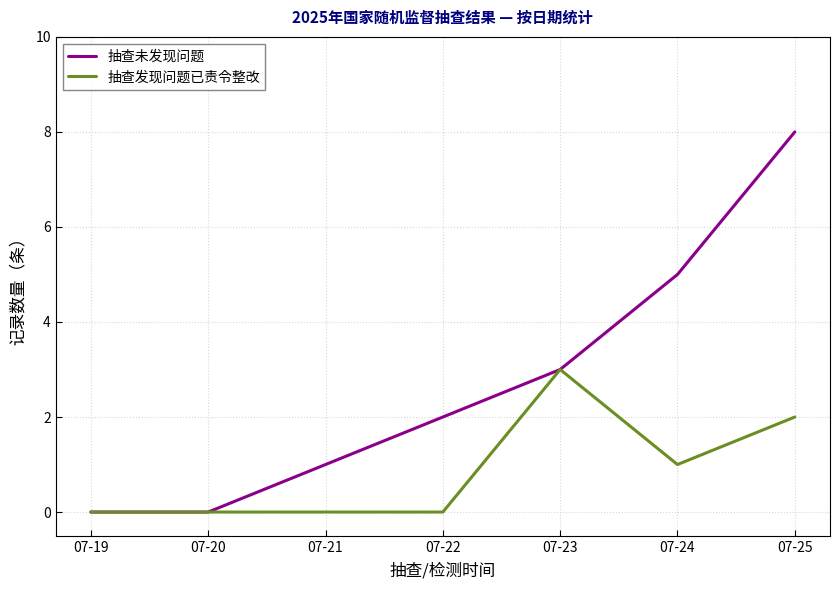

Reading left to right, what are all the values shown in this chart?

抽查未发现问题: 07-19=0	07-20=0	07-21=1	07-22=2	07-23=3	07-24=5	07-25=8
抽查发现问题已责令整改: 07-19=0	07-20=0	07-21=0	07-22=0	07-23=3	07-24=1	07-25=2